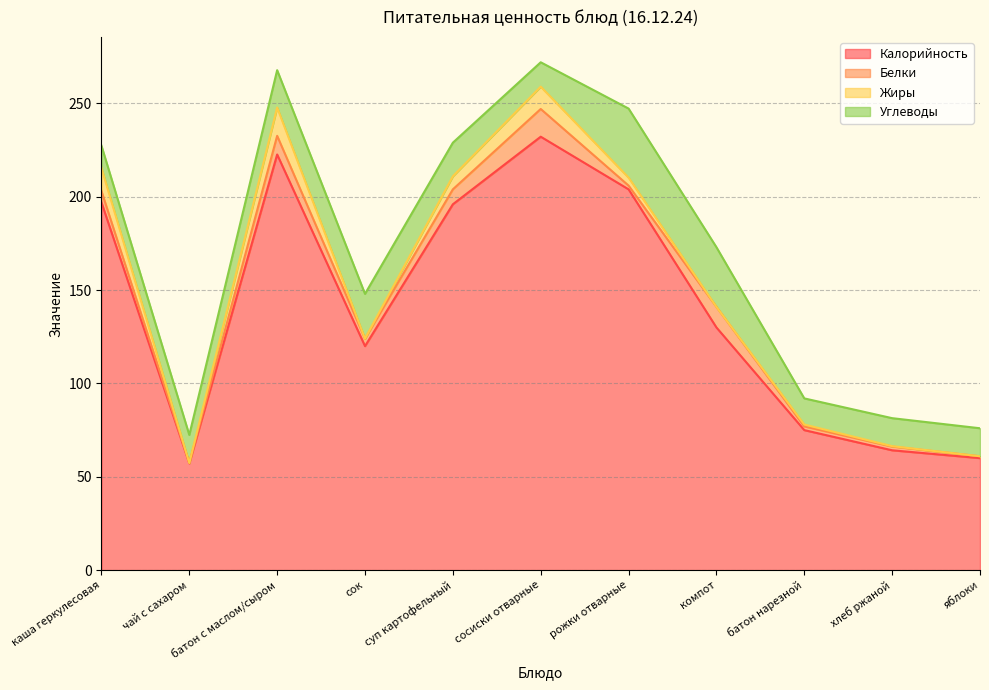

At which category does the chart reach its peak across all series?

сосиски отварные